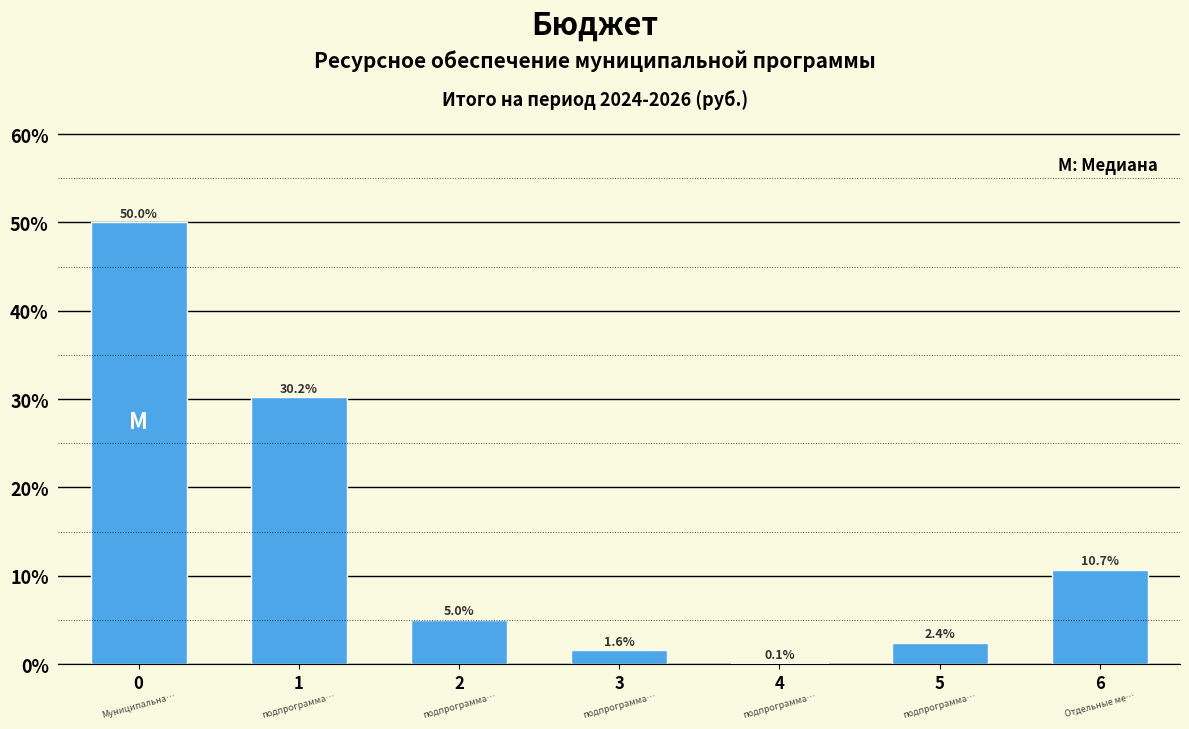

Reading left to right, transcribe all the data shown in this chart.

0=50.0	1=30.2	2=5.0	3=1.6	4=0.1	5=2.4	6=10.7